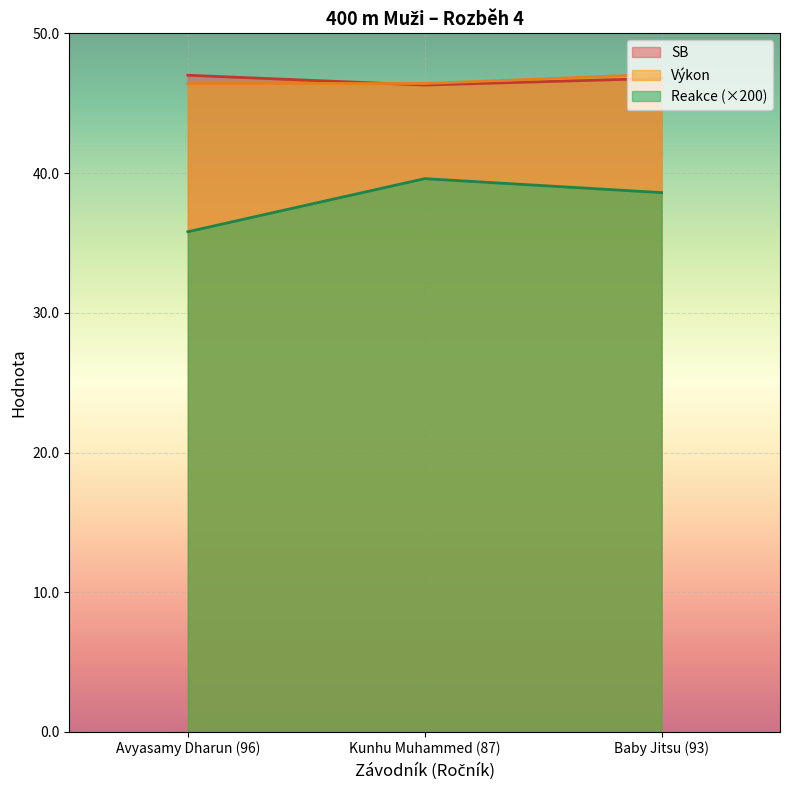

Reading right to left, list all the values displayed in this chart.

Reakce: 38.6	39.6	35.8
SB: 46.8	46.3	47.0
Výkon: 47.1	46.4	46.4